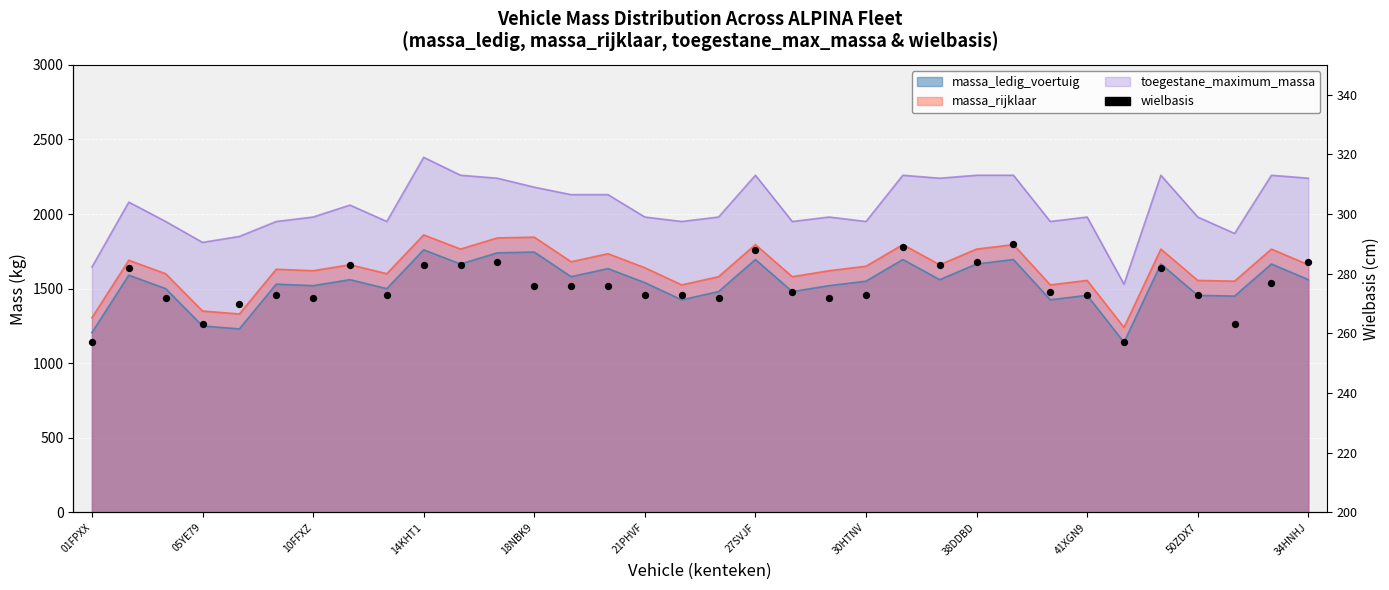

Between 17 and 13, which is larger?

13